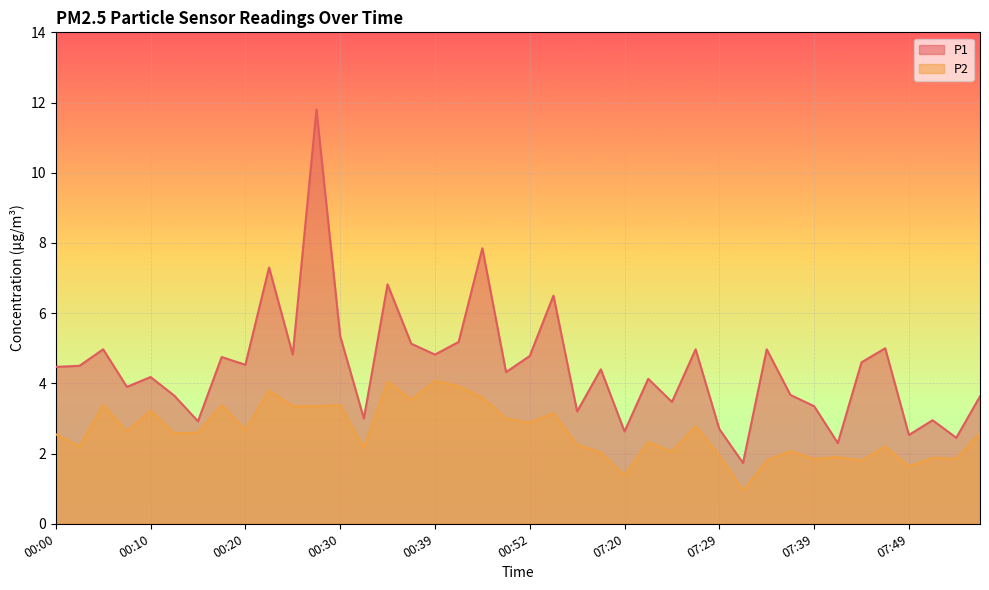

What is the total value across all series at 00:27?

15.2